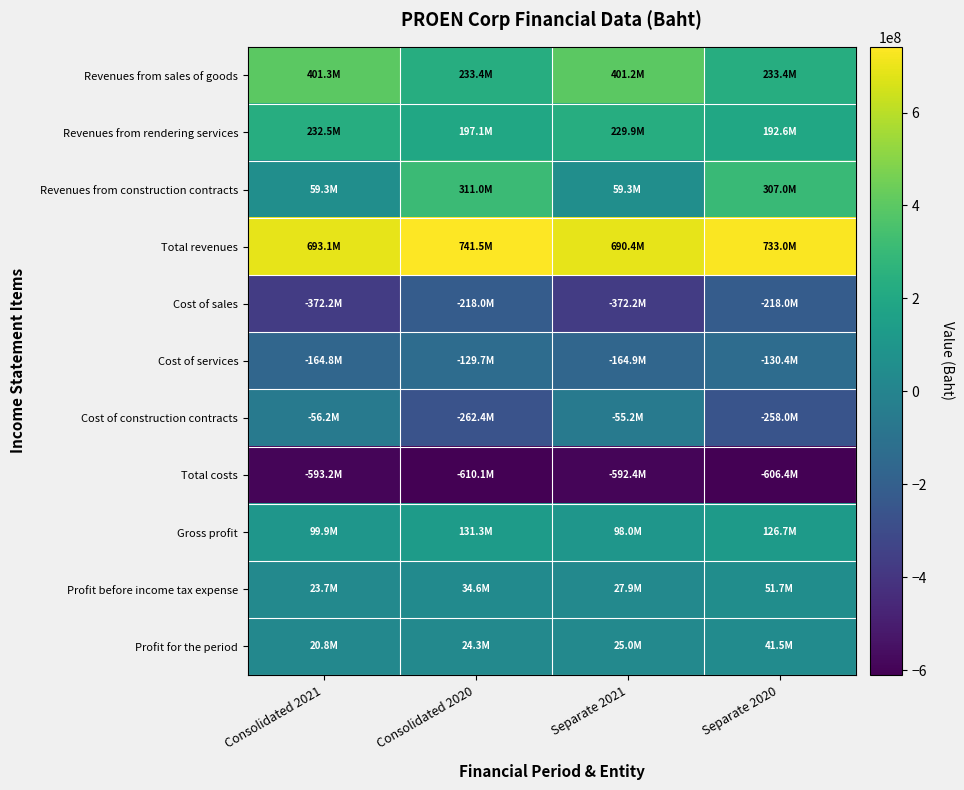

Rank the series by their maximum value, from lowest to highest.

Total costs, Cost of sales, Cost of services, Cost of construction contracts, Profit for the period, Profit before income tax expense, Gross profit, Revenues from rendering services, Revenues from construction contracts, Revenues from sales of goods, Total revenues